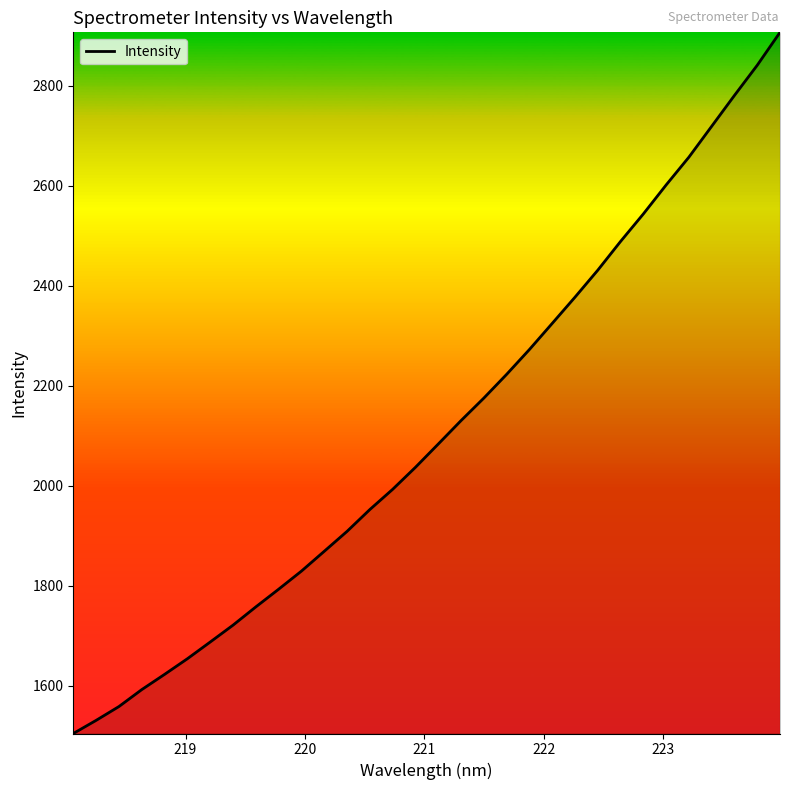

What is the difference between the maximum and minimum values?

1401.4